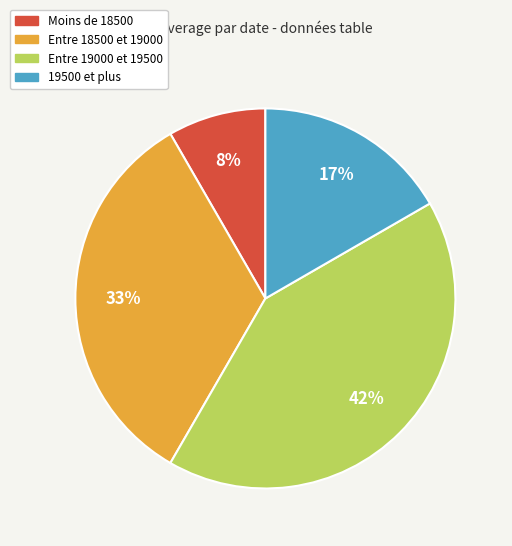

Is the sum of Entre 18500 et 19000 and Entre 19000 et 19500 greater than half?

Yes